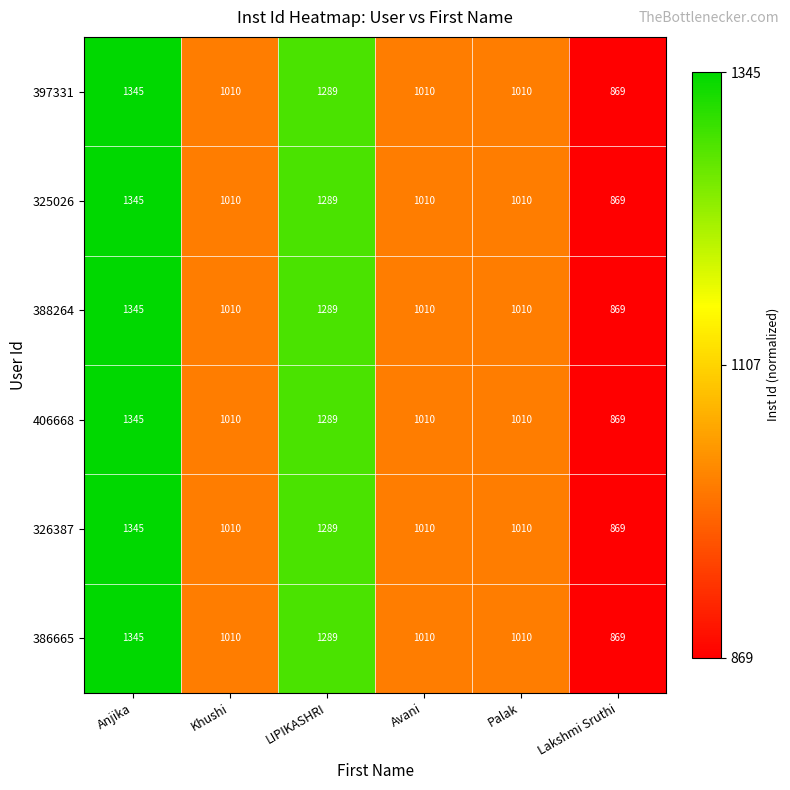

Is the value of 326387 at Khushi greater than the value of 325026 at LIPIKASHRI?

No